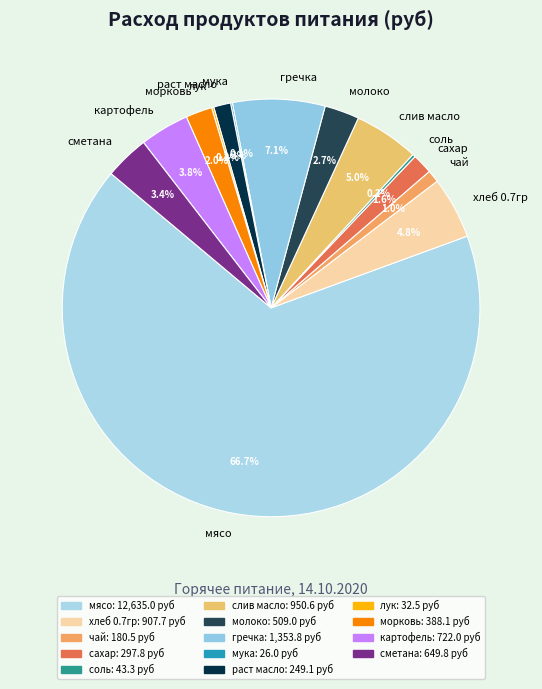

What percentage is NOT represented by раст масло?

98.7%